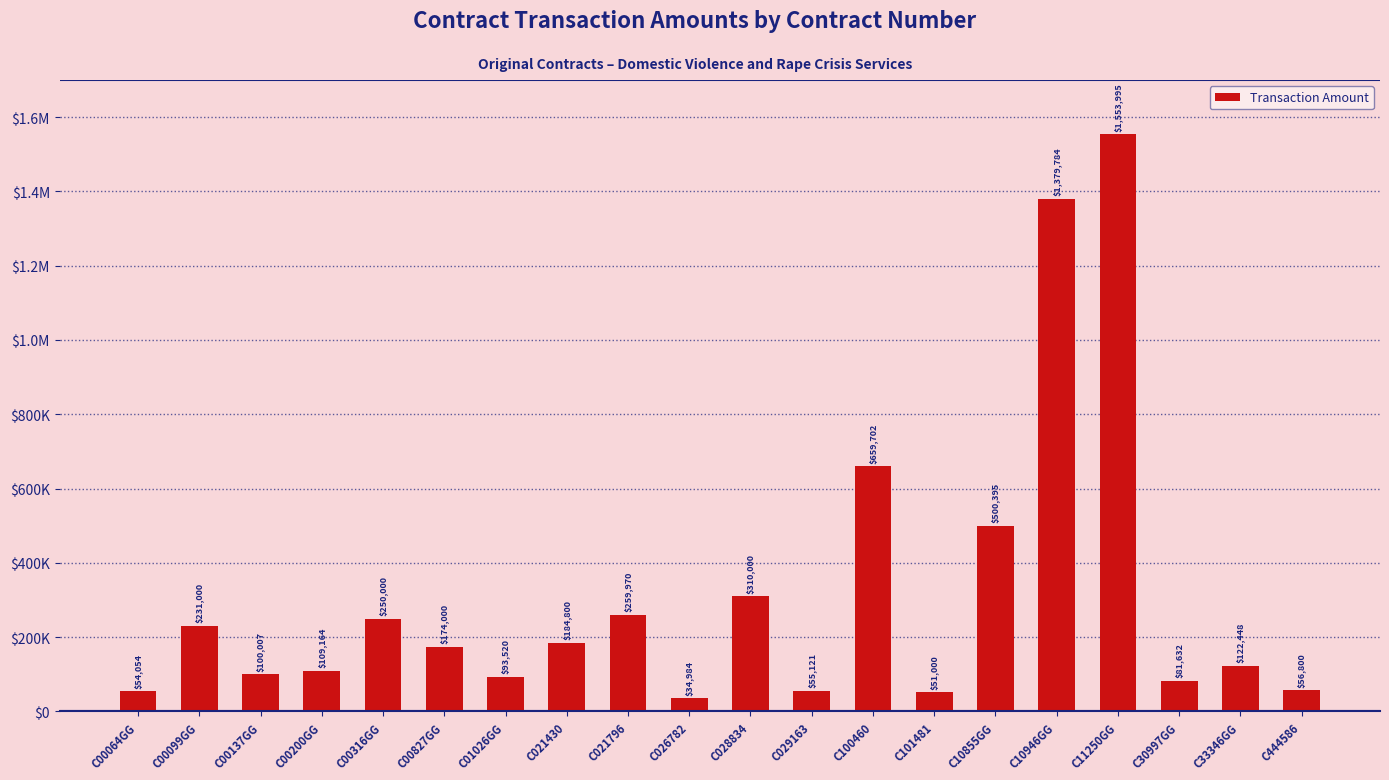

What position from the right is C00316GG?

16